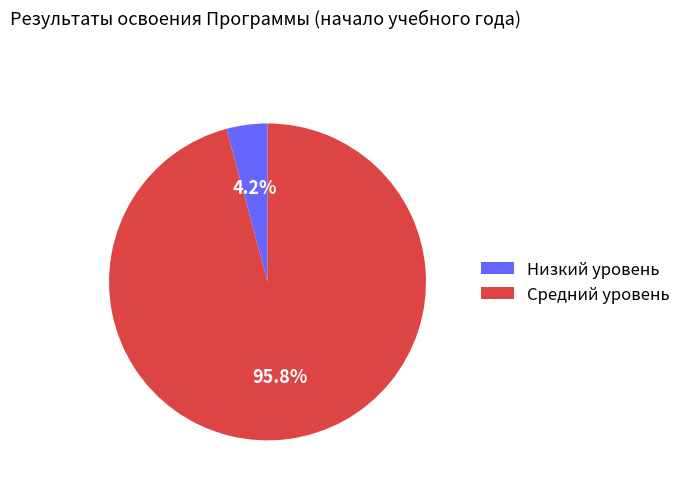

Between Средний уровень and Низкий уровень, which is larger?

Средний уровень